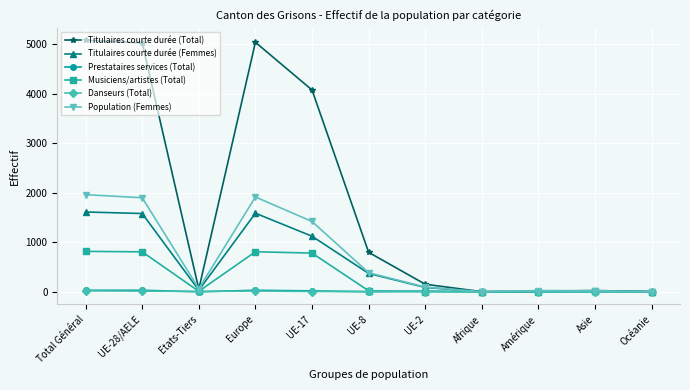

True or false: Titulaires courte durée (Femmes) has more than 0 points higher than both neighbors.

True